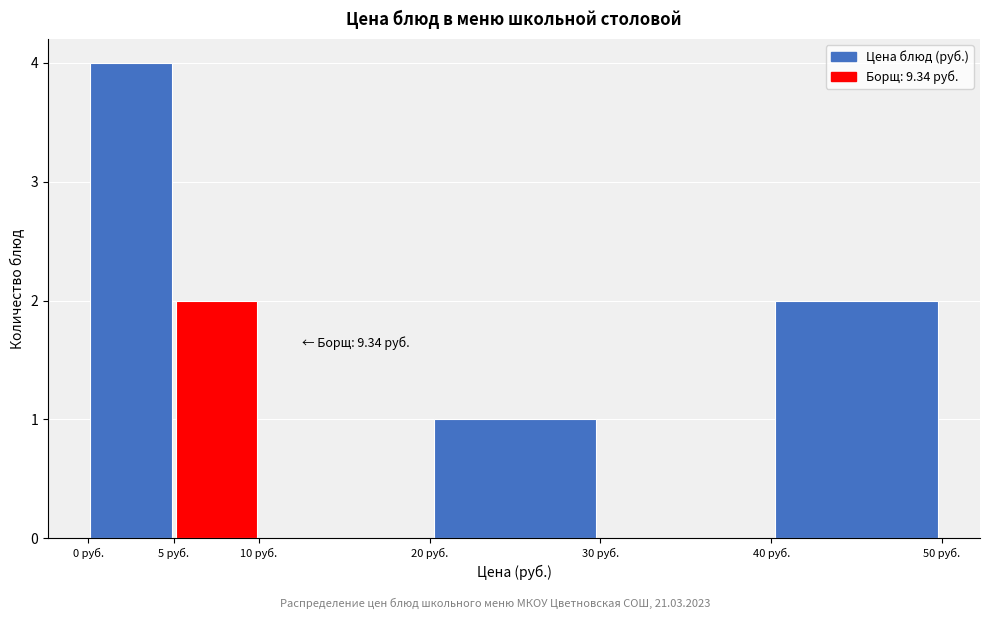

Which range on the x-axis has the tallest bar?

0 to 5